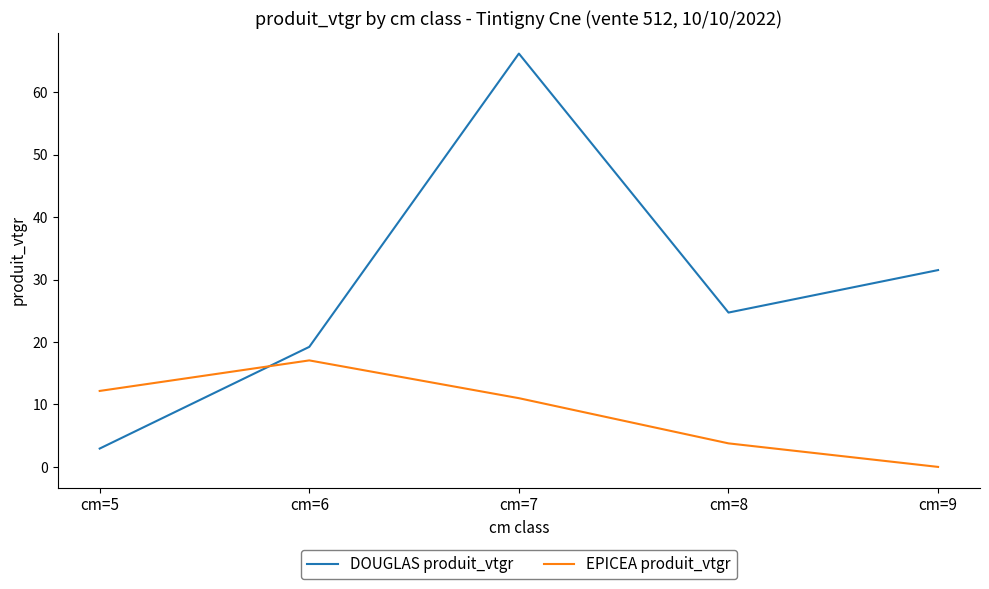

True or false: EPICEA produit_vtgr and DOUGLAS produit_vtgr intersect in this chart.

True